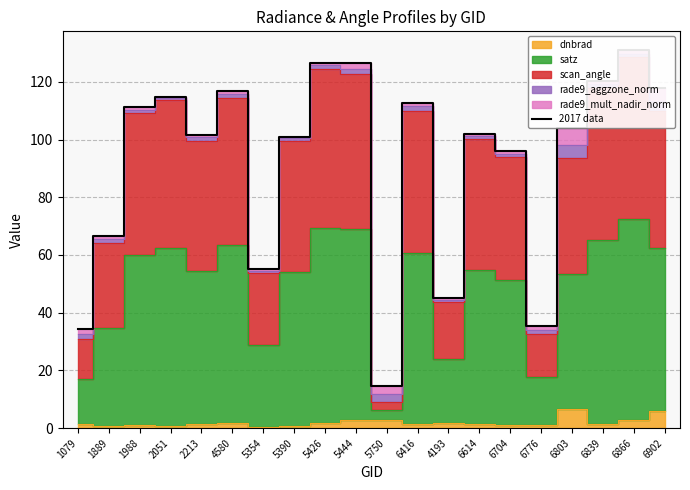

What is the change in value from 1988 to 6614?

-9.2